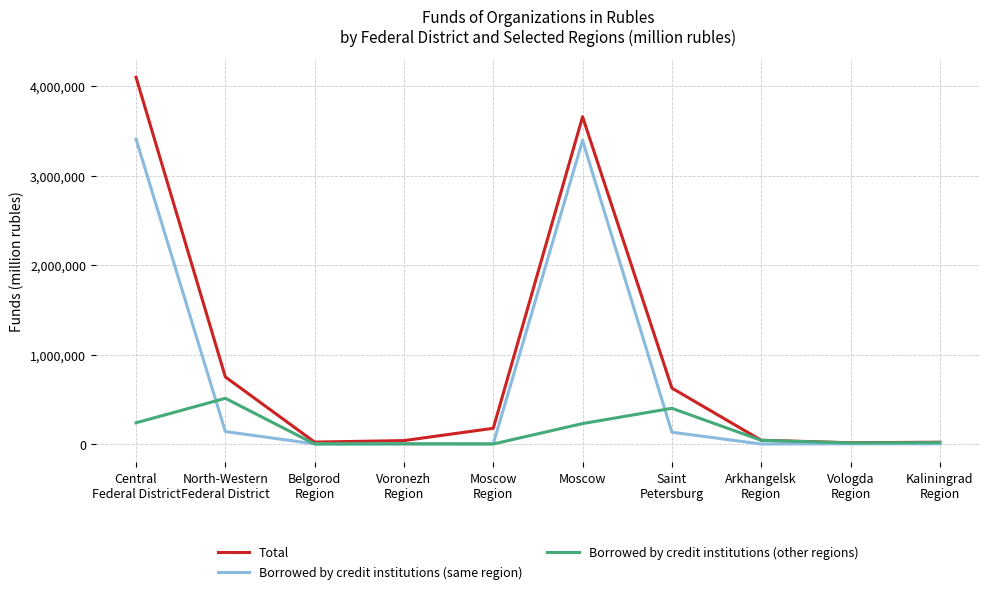

What is the difference between the highest and lowest values at Vologda
Region?

12031